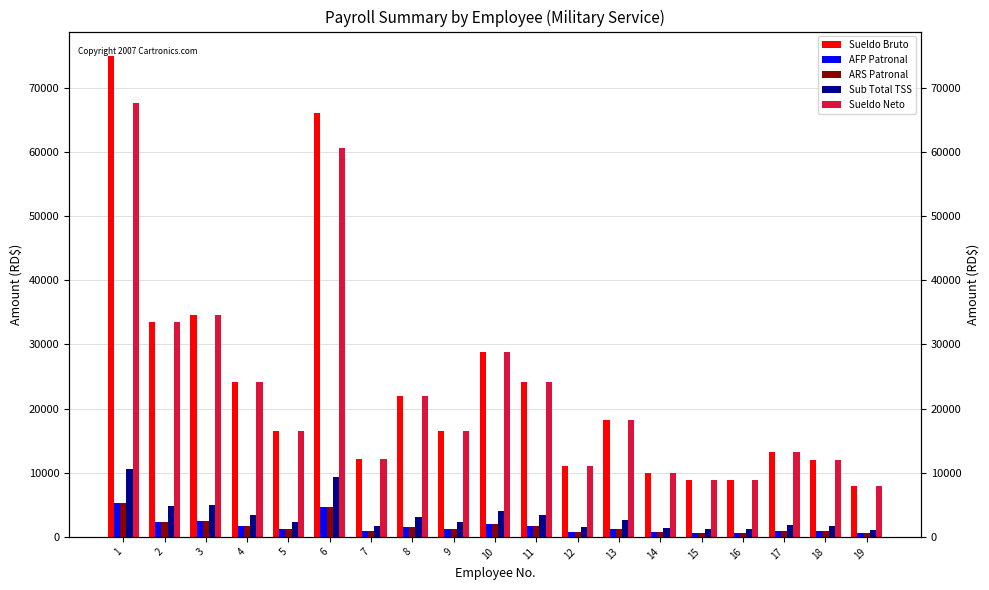

How many data points does each series have?

19